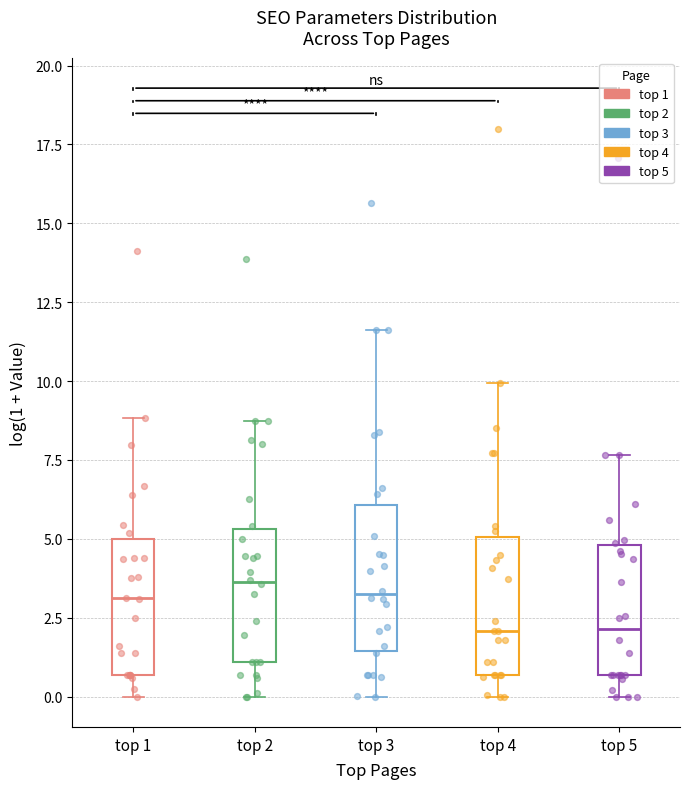

Reading left to right, read every box against the y-axis: the position of its median line, the range the box covers, and the ends of its whiskers. The values are not printed on the chart, so give them approximately, as read against the axis.

top 1: median 3.0, box 0.5 to 5.0, whiskers 0.0 to 9.0
top 2: median 3.5, box 1.0 to 5.5, whiskers 0.0 to 8.5
top 3: median 3.0, box 1.5 to 6.0, whiskers 0.0 to 11.5
top 4: median 2.0, box 0.5 to 5.0, whiskers 0.0 to 10.0
top 5: median 2.0, box 0.5 to 5.0, whiskers 0.0 to 7.5